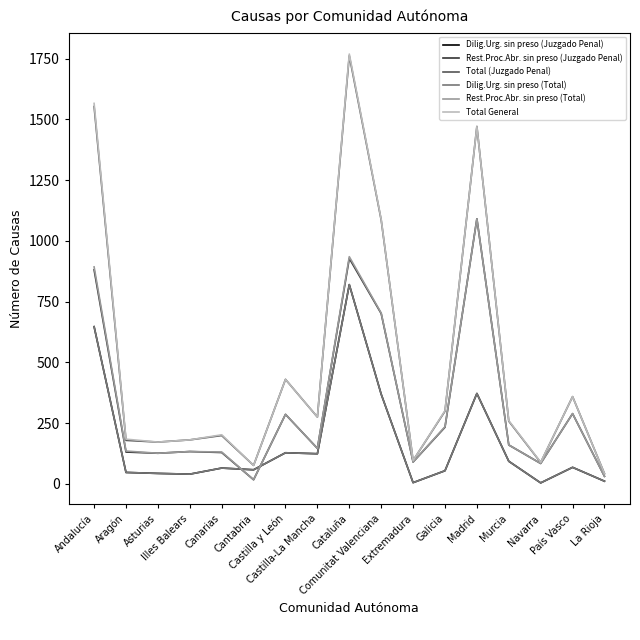

True or false: Total General and Dilig.Urg. sin preso (Juzgado Penal) cross at least once.

False